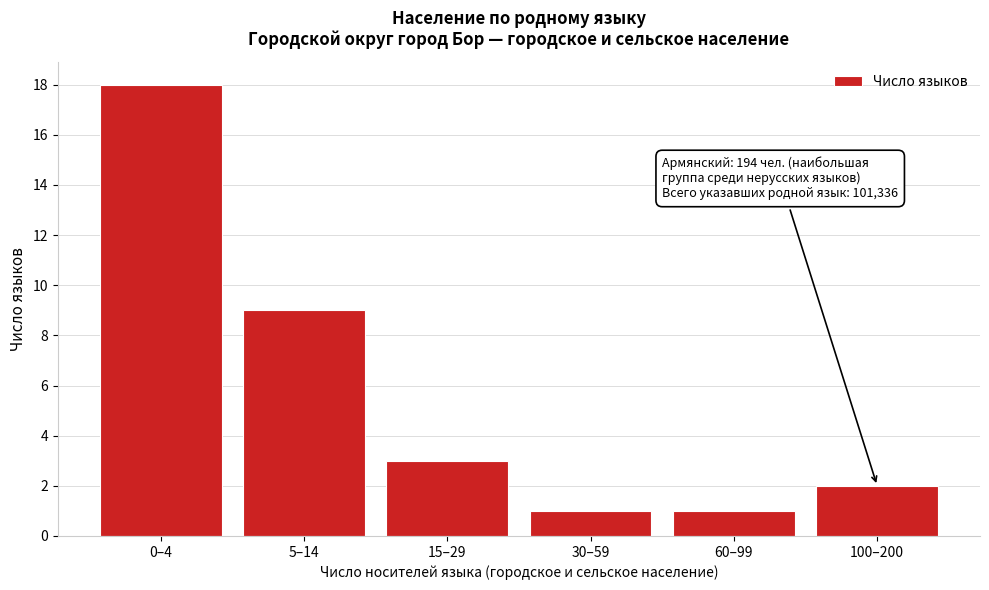

Reading left to right, transcribe all the data shown in this chart.

18	9	3	1	1	2